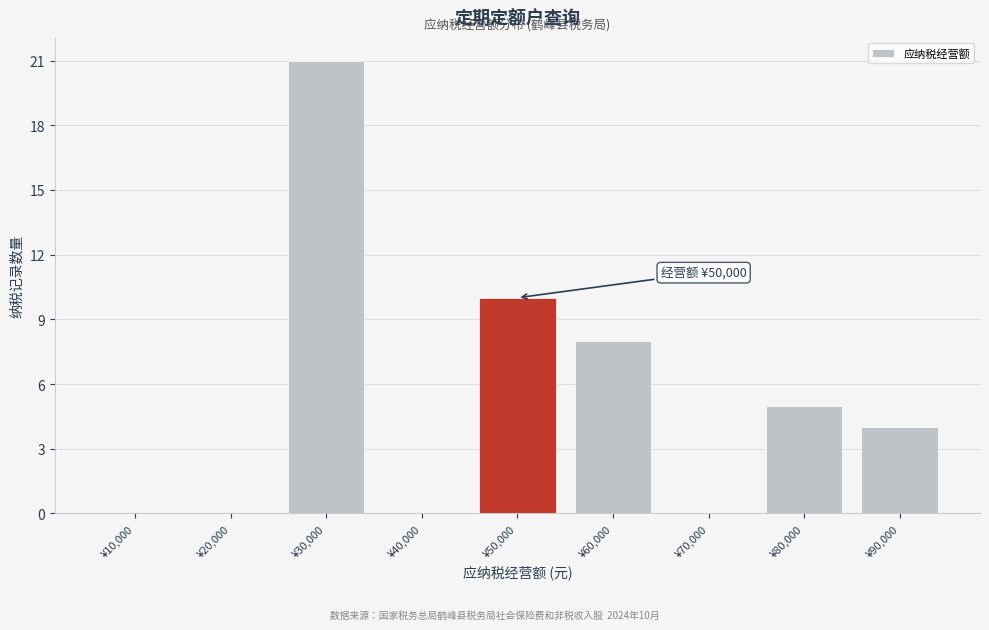

Reading right to left, extract all data points from this chart.

¥90,000=4	¥80,000=5	¥70,000=0	¥60,000=8	¥50,000=10	¥40,000=0	¥30,000=21	¥20,000=0	¥10,000=0